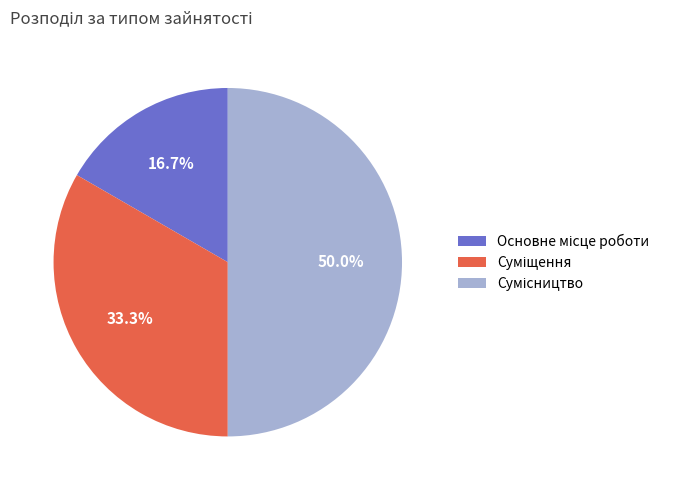

Rank the categories by value from lowest to highest.

Основне місце роботи, Суміщення, Сумісництво